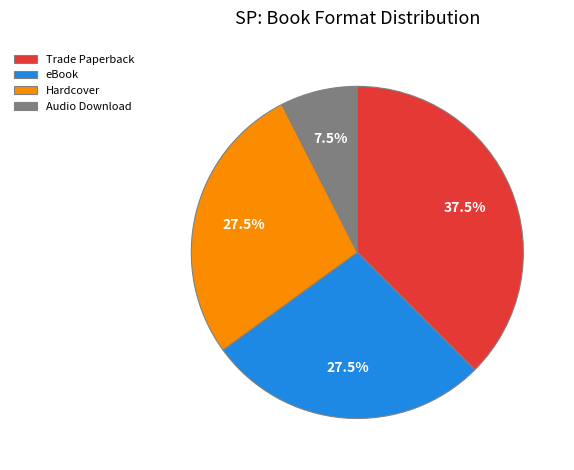

How many slices are in this pie chart?

4